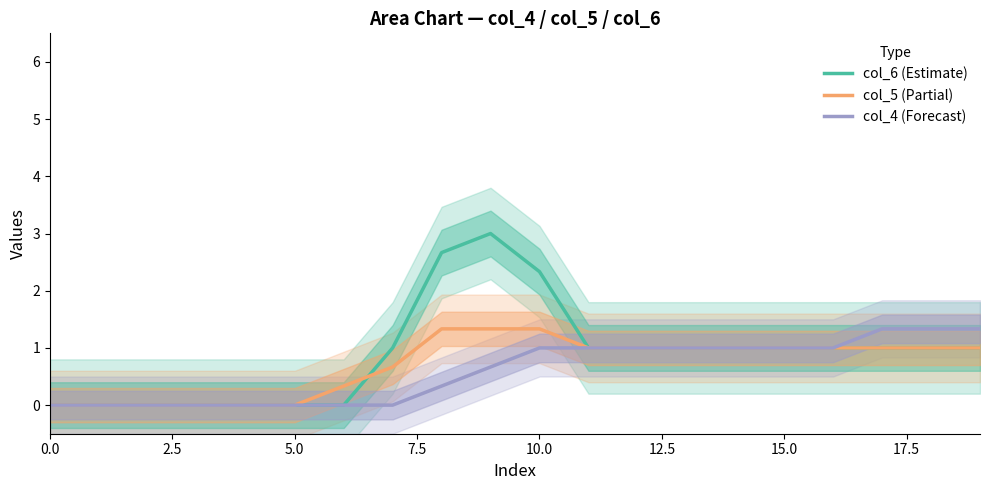

What is the difference between the col_5 (Partial) values at 0.0 and 16?

1.0